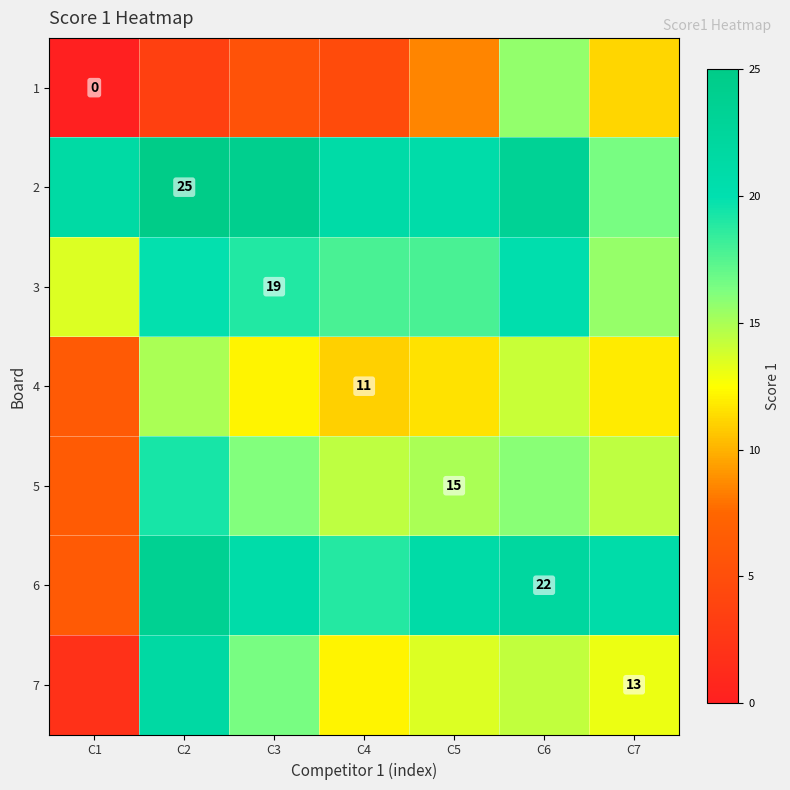

How many series are shown in this chart?

7